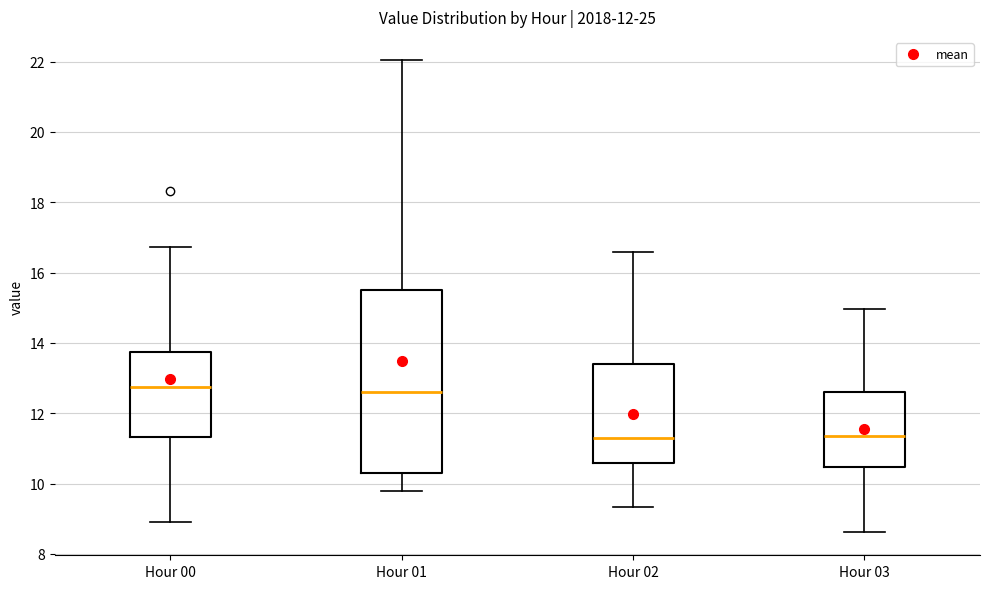

Which box is the tallest, from its lower edge to its upper edge?

Hour 01